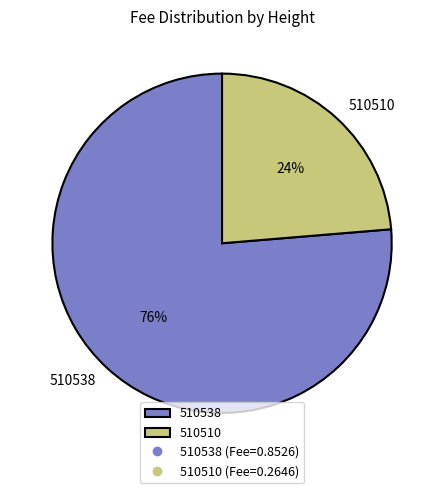

Which category has the smallest portion of the pie?

510510